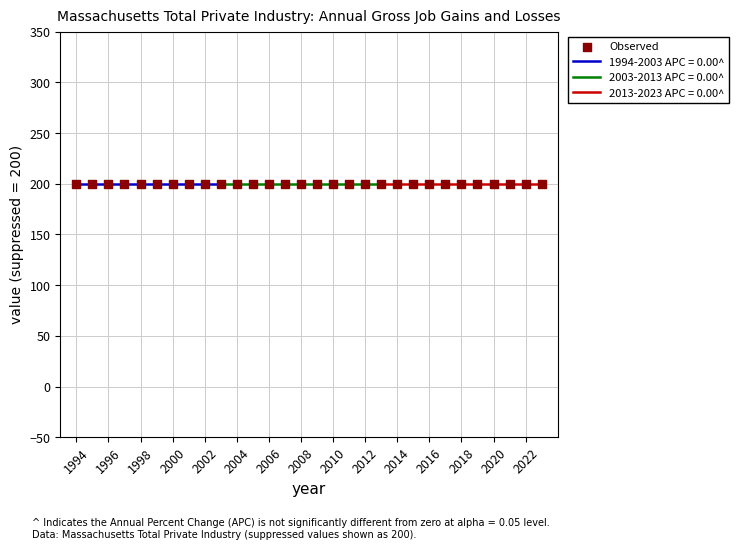

At how many categories does at least one series exceed 47?

30